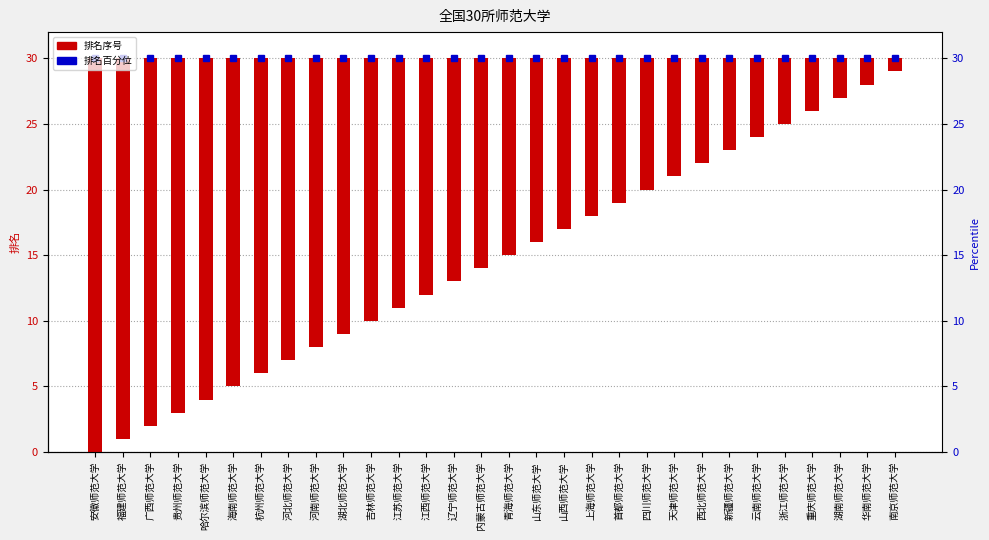

What is the sum of all values?

465